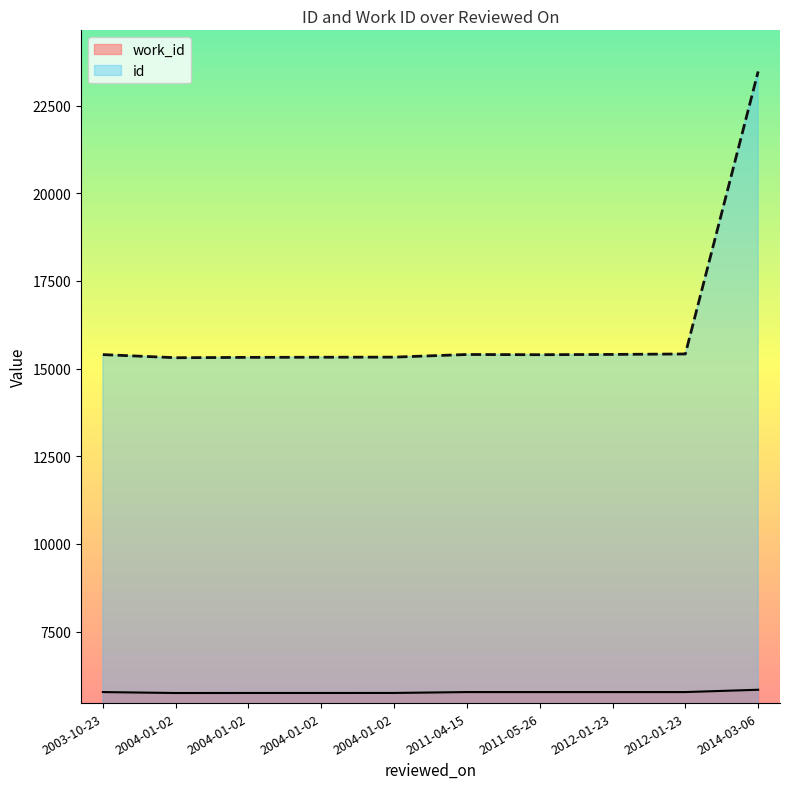

Which label corresponds to the largest value in the chart?

2014-03-06